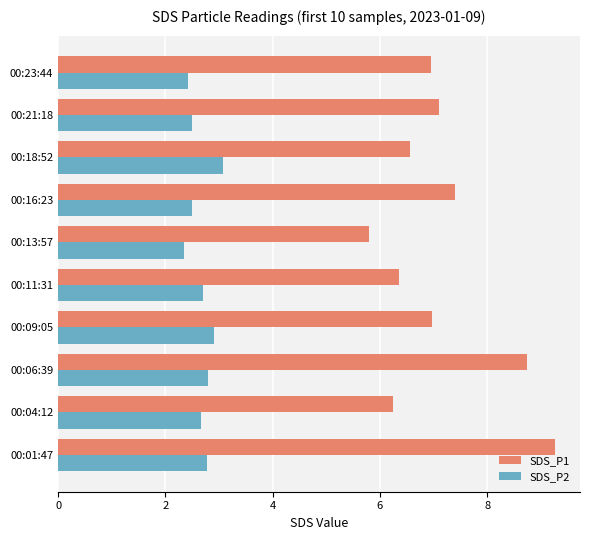

True or false: SDS_P2 has a value of 2.5 at 00:16:23.

True